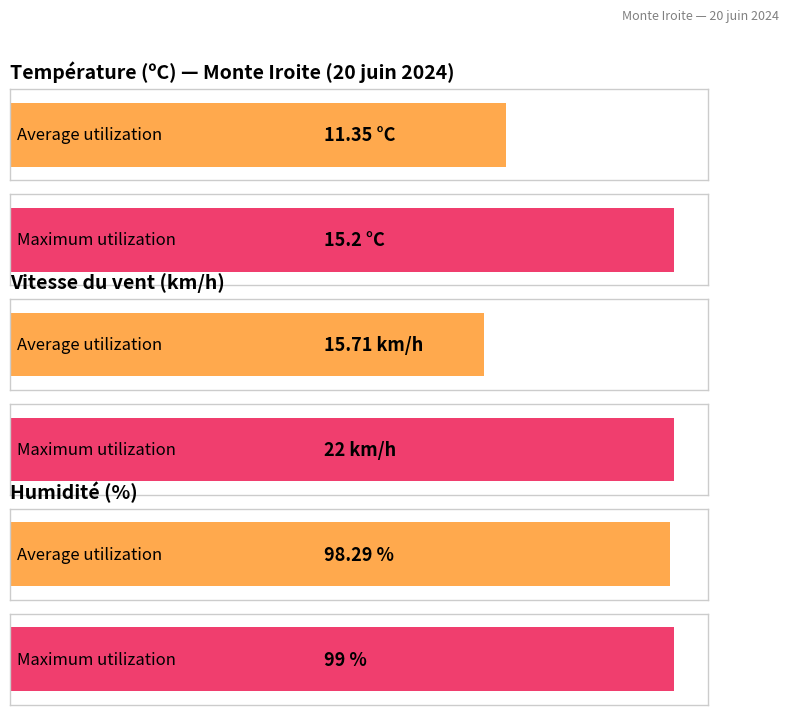

Are the bars grouped side by side (vs. stacked)?

Yes